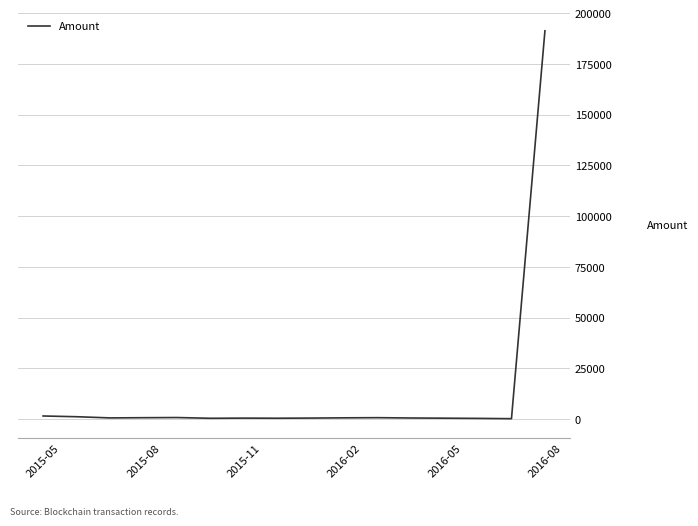

What is the difference between the maximum and minimum values?

191140.5